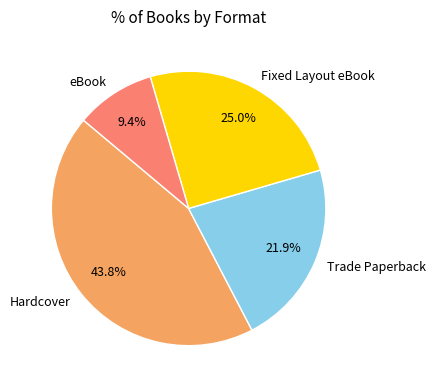

Is eBook the majority of the pie?

No